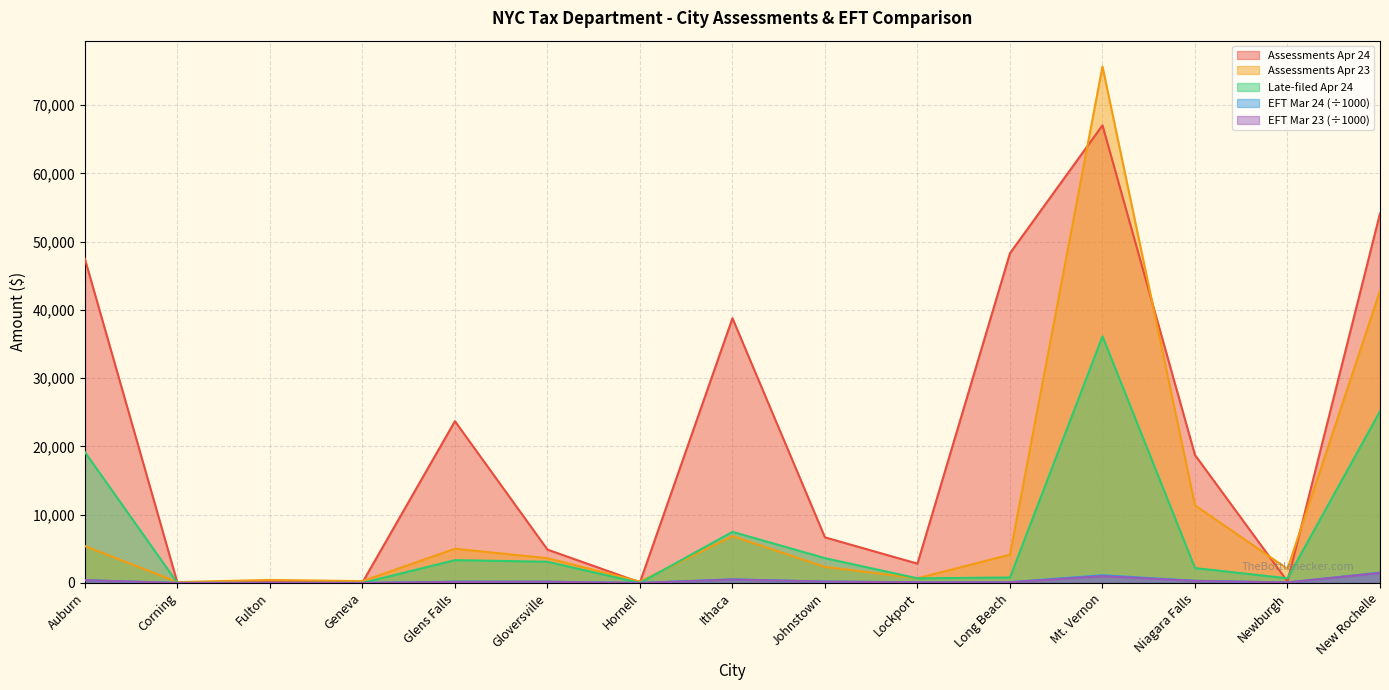

Which series ends up on top after the final intersection of Late-filed Apr 24 and Assessments Apr 24?

Assessments Apr 24